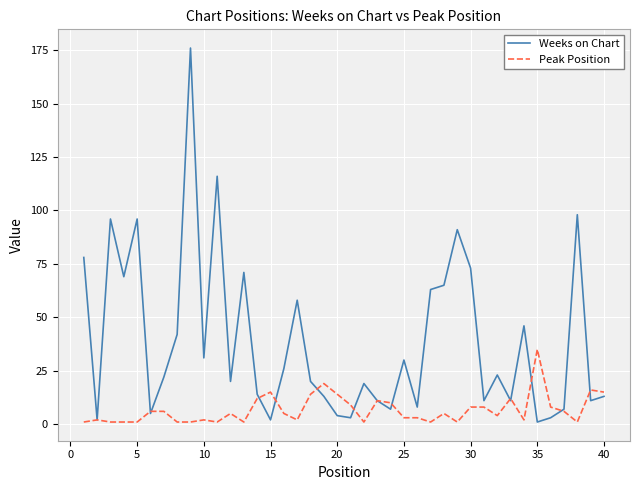

Rank the series by their average value, from highest to lowest.

Weeks on Chart, Peak Position